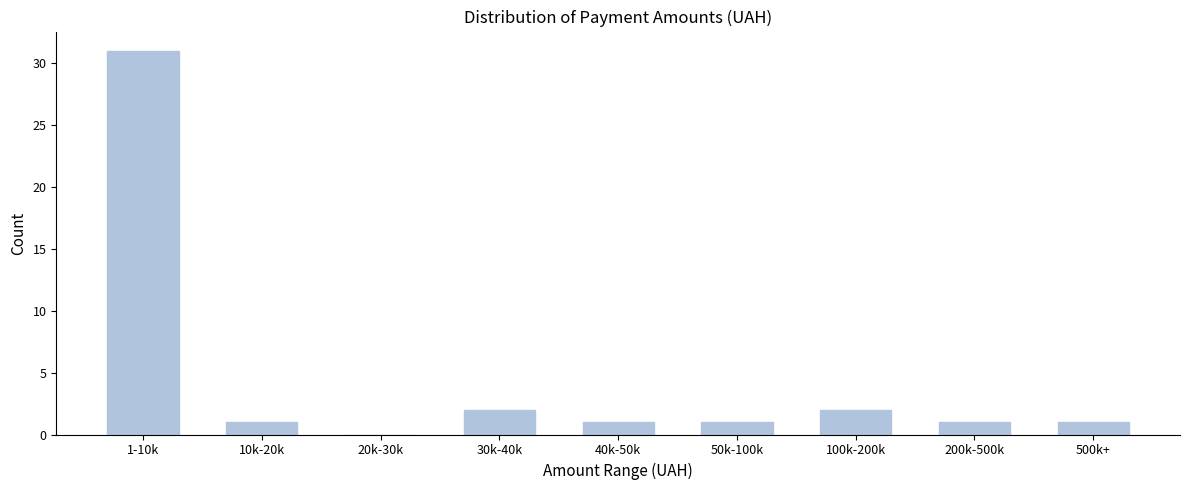

Reading right to left, extract all data points from this chart.

500k+=1	200k-500k=1	100k-200k=2	50k-100k=1	40k-50k=1	30k-40k=2	20k-30k=0	10k-20k=1	1-10k=31